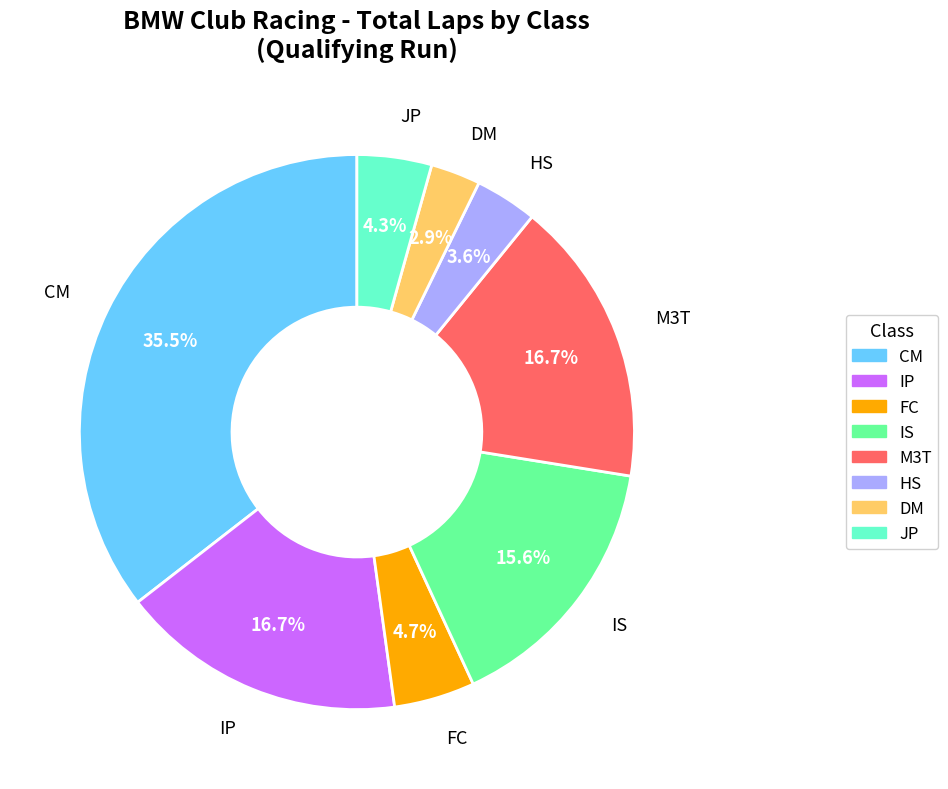

Between IS and HS, which is larger?

IS